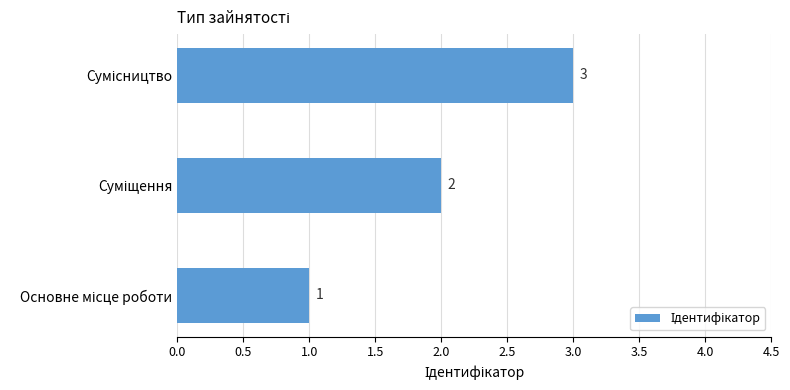

What is the sum of all values?

6